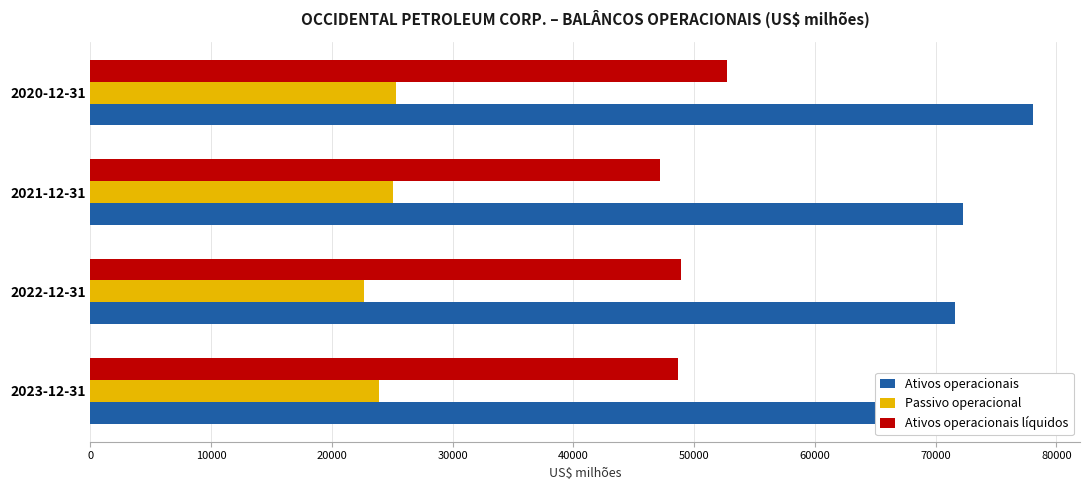

The value of Ativos operacionais líquidos at 2021-12-31 is 78087. True or false?

False